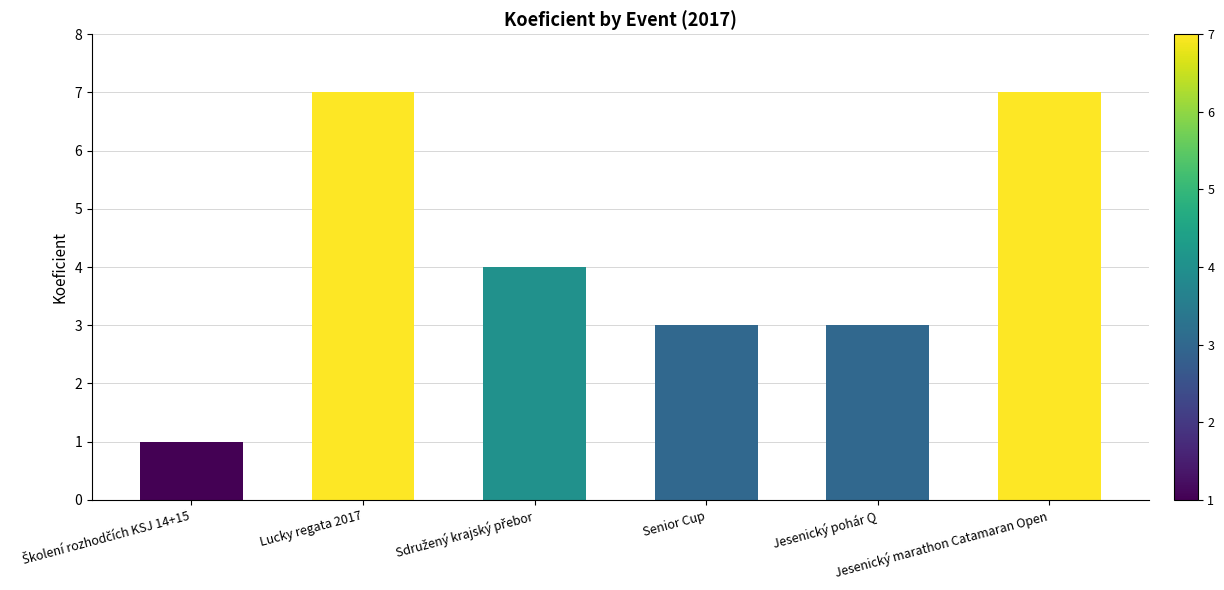

How many values are below 4?

3